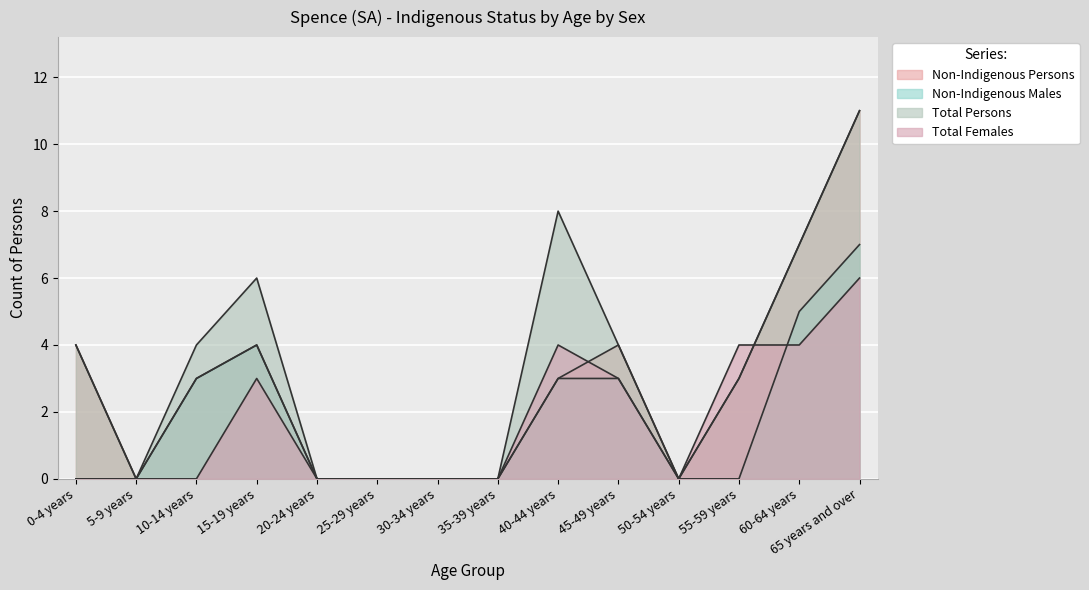

Which series has the largest total across all categories?

Total Persons